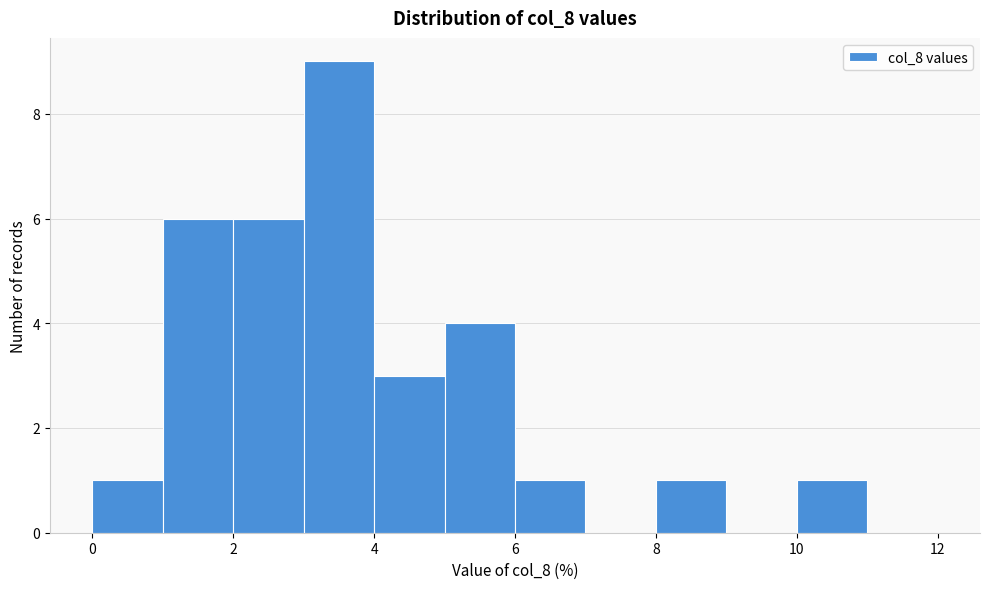

What is the height of the bar covering 2 to 3 on the x-axis? The values are not printed on the chart, so give them approximately, as read against the axis.

6